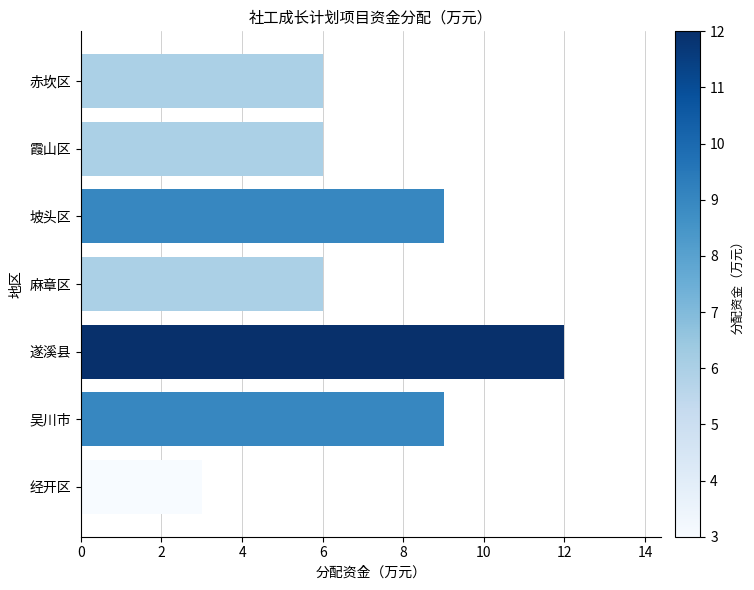

The value at 吴川市 is 13. True or false?

False